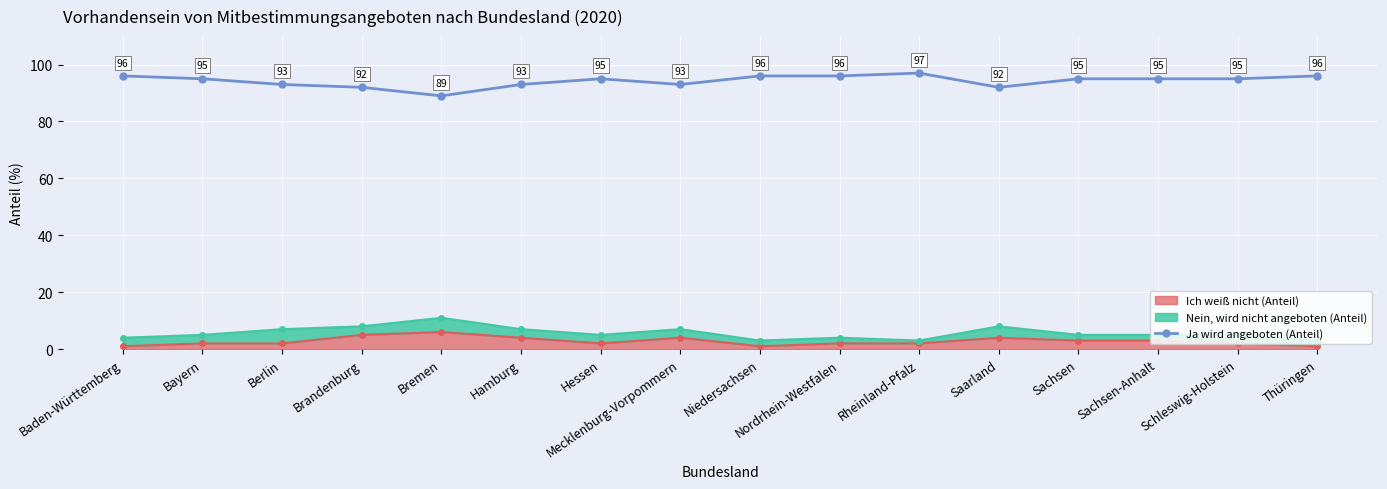

Where does the data first go above 95?

Baden-Württemberg